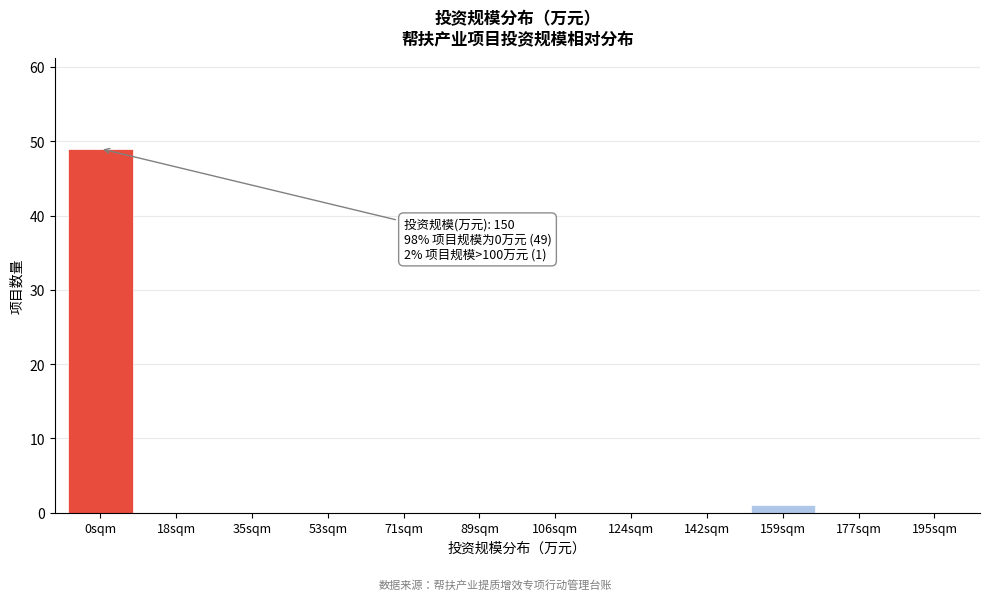

Reading left to right, what are all the values shown in this chart?

0sqm=49	18sqm=0	35sqm=0	53sqm=0	71sqm=0	89sqm=0	106sqm=0	124sqm=0	142sqm=0	159sqm=1	177sqm=0	195sqm=0